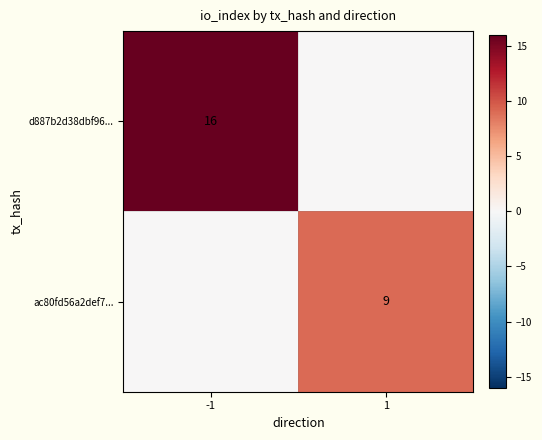

The ac80fd56a2def7... series shows 9 at 1. True or false?

True